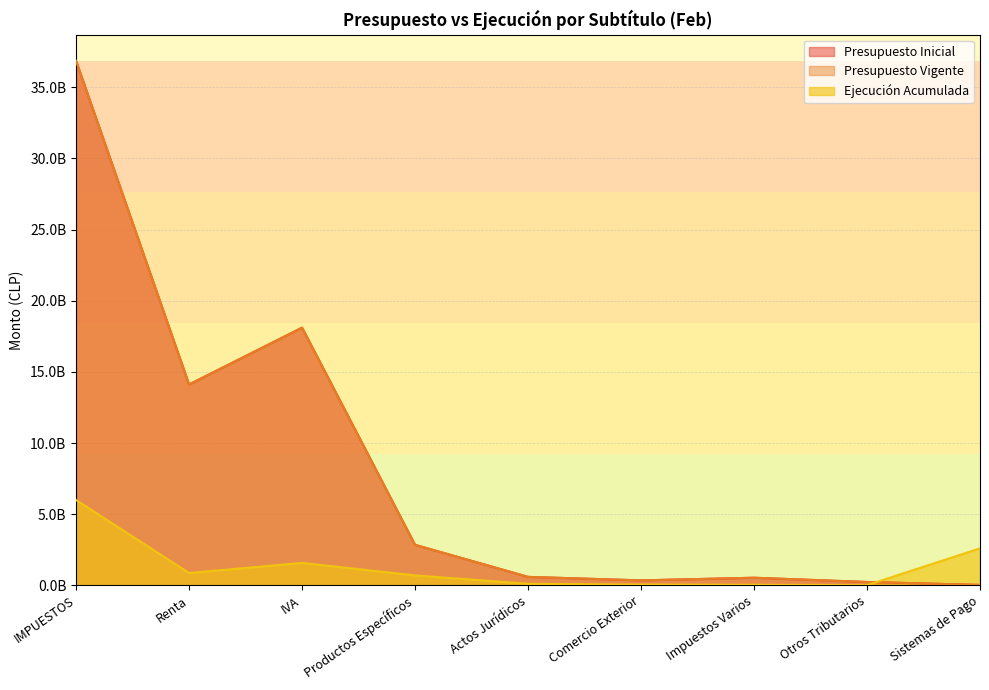

Where is the first local minimum for Ejecución Acumulada?

Renta